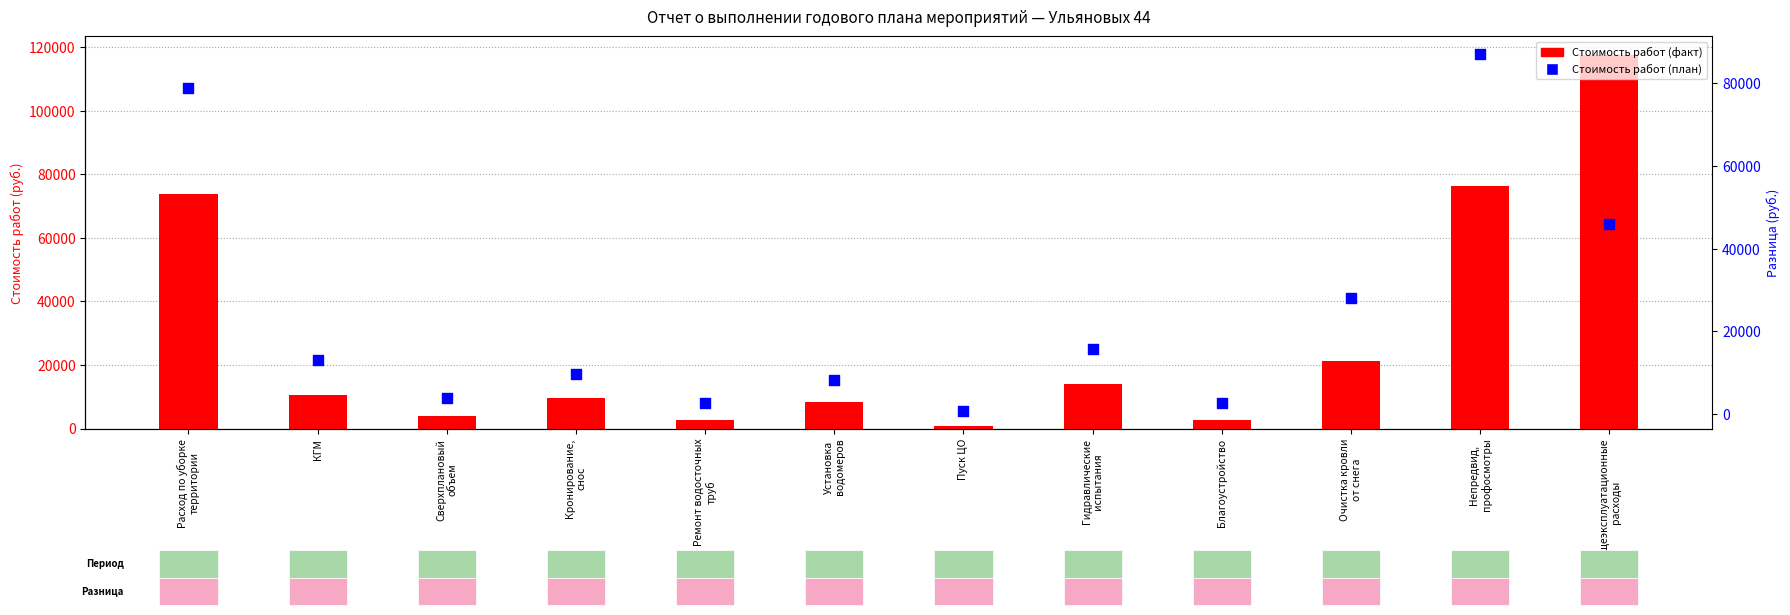

Which series reaches the maximum Y coordinate?

Стоимость работ (факт)